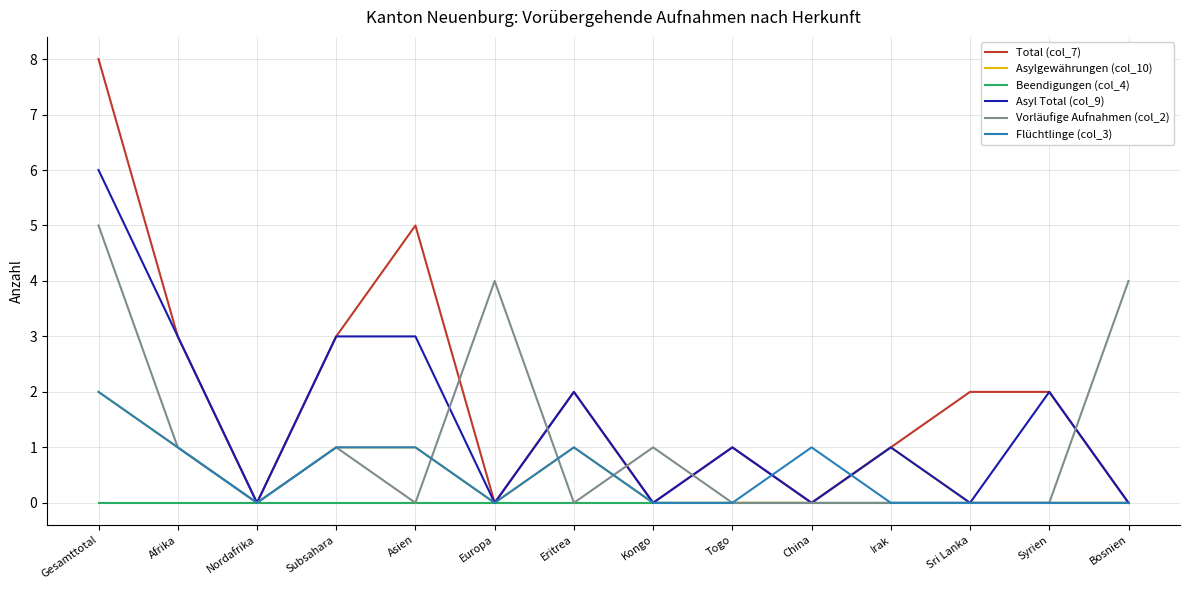

Is it true that Beendigungen (col_4) equals 0 at China?

True